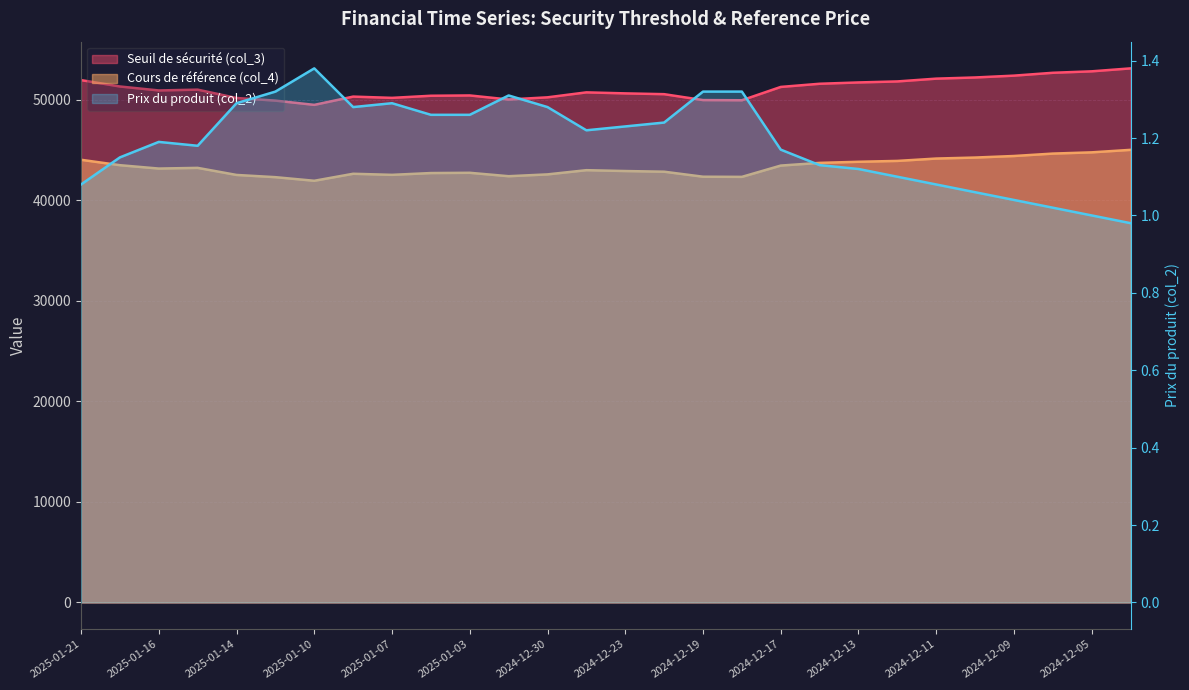

What position from the left is 2024-12-06?

26